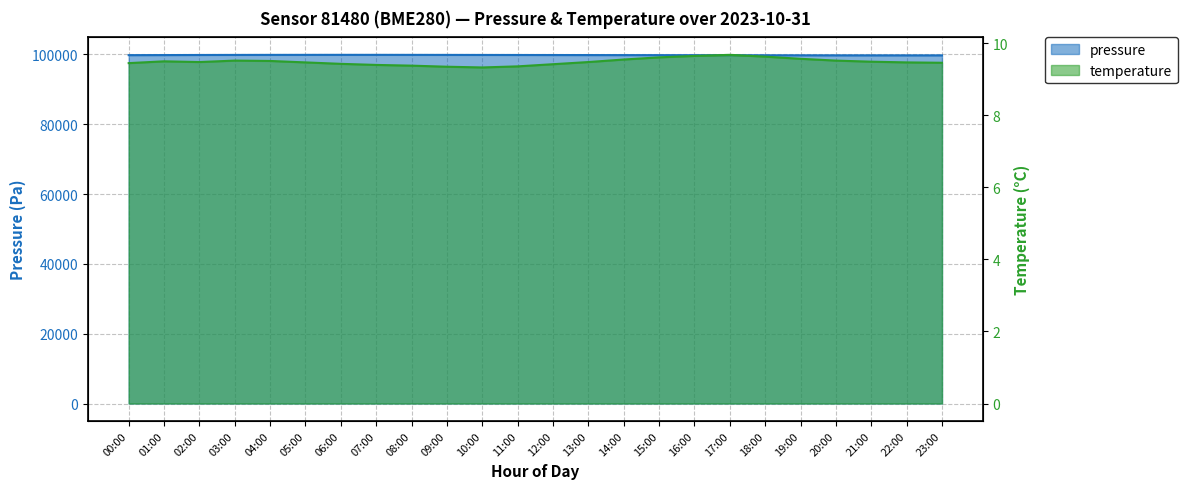

What is the minimum value shown in the chart?

9.3